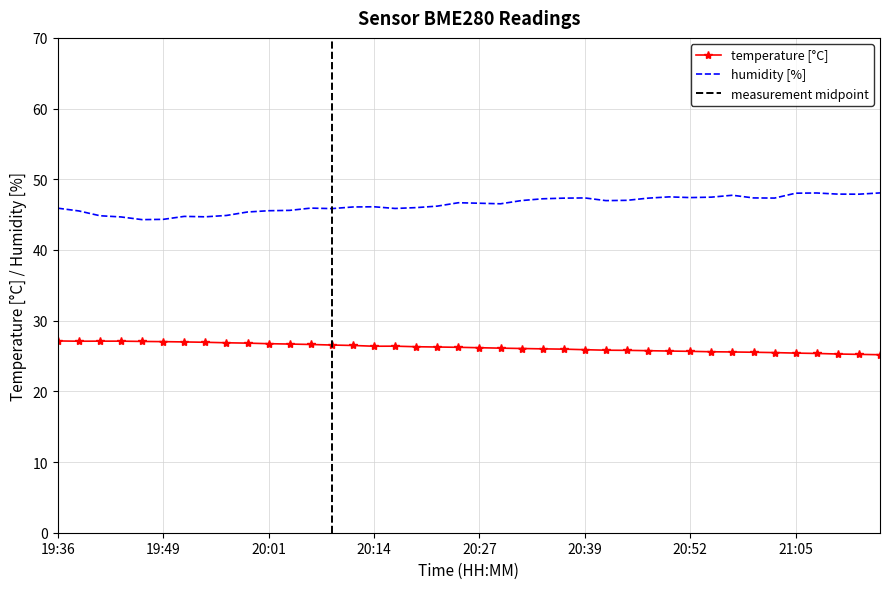

How many values in the humidity series exceed 46?

24